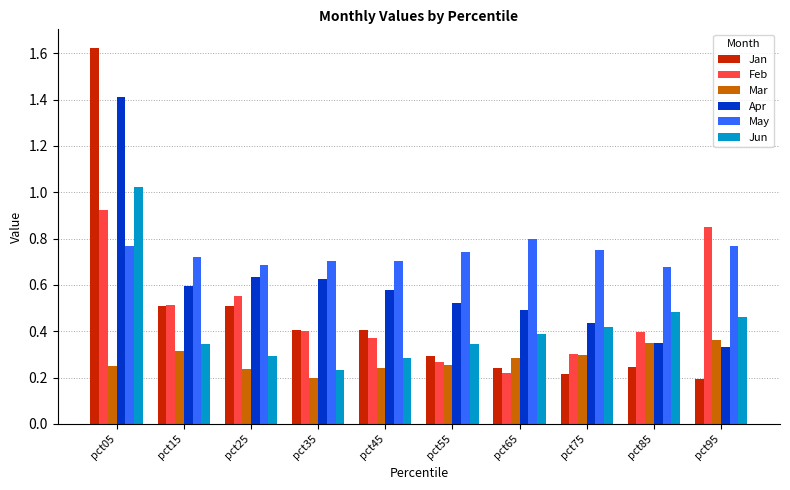

Which label corresponds to the largest value in the chart?

pct05